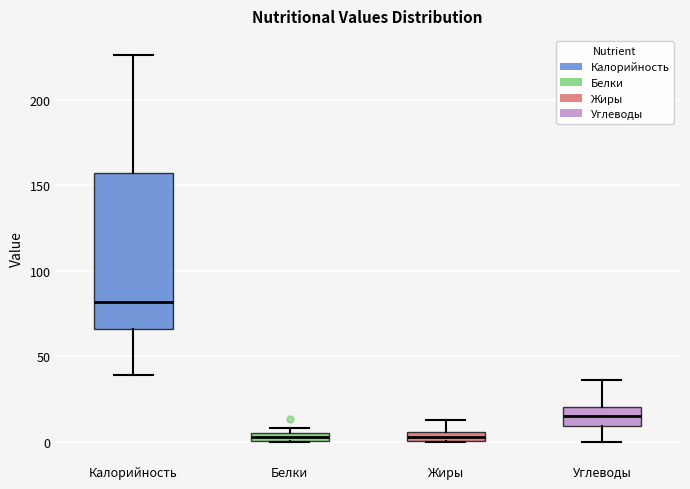

Which box's median line is the highest?

Калорийность